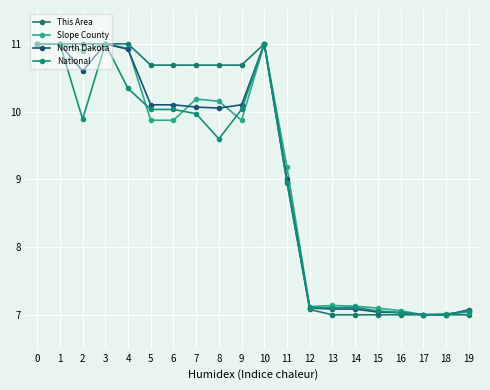

What is the difference between the maximum and minimum values in the North Dakota series?

4.0